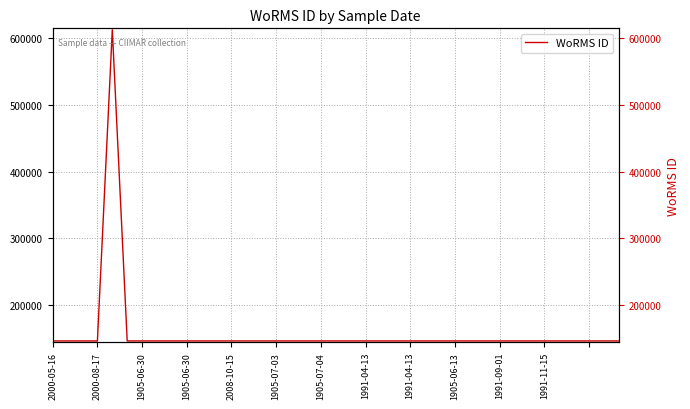

Where is the first local minimum?

2000-08-17